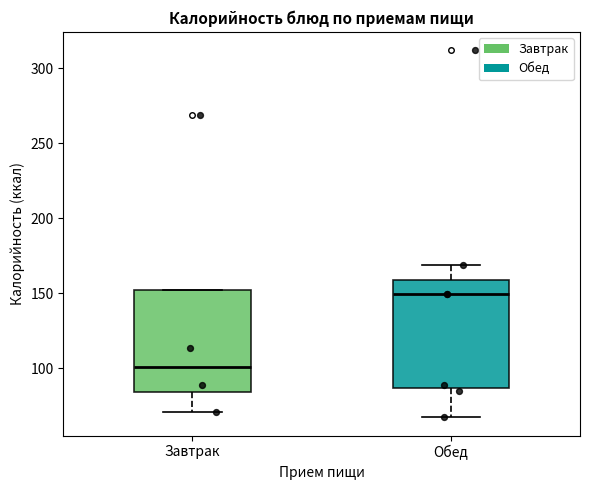

Where is the lower edge of the box for Обед on the y-axis? The values are not printed on the chart, so give them approximately, as read against the axis.

85